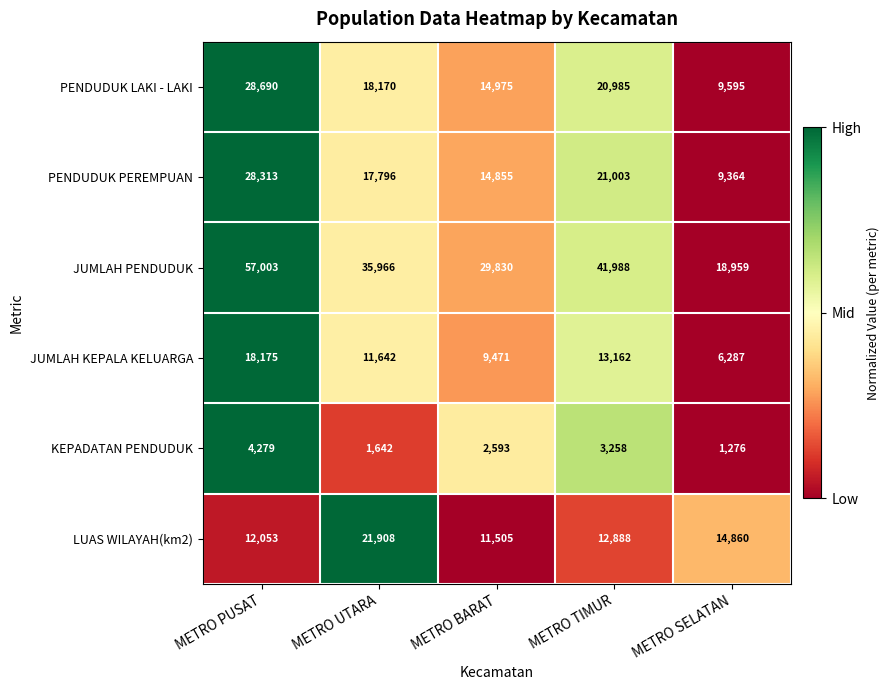

Reading left to right, what are all the values shown in this chart?

PENDUDUK LAKI - LAKI: 28690	18170	14975	20985	9595
PENDUDUK PEREMPUAN: 28313	17796	14855	21003	9364
JUMLAH PENDUDUK: 57003	35966	29830	41988	18959
JUMLAH KEPALA KELUARGA: 18175	11642	9471	13162	6287
KEPADATAN PENDUDUK: 4279	1642	2593	3258	1276
LUAS WILAYAH(km2): 12053	21908	11505	12888	14860